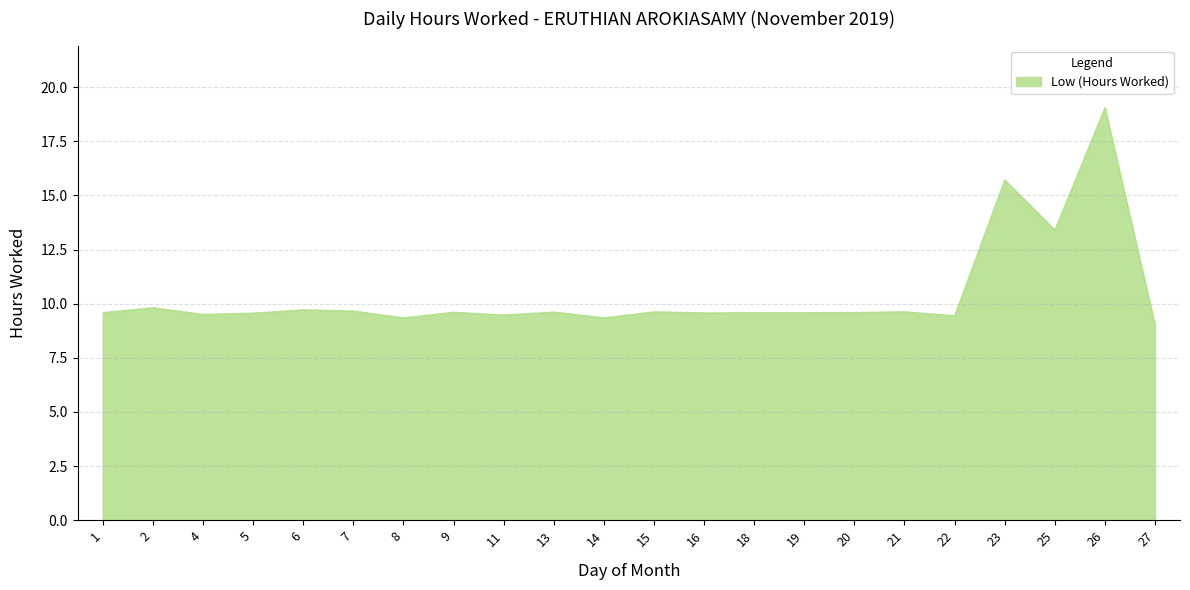

What is the minimum value shown in the chart?

9.0